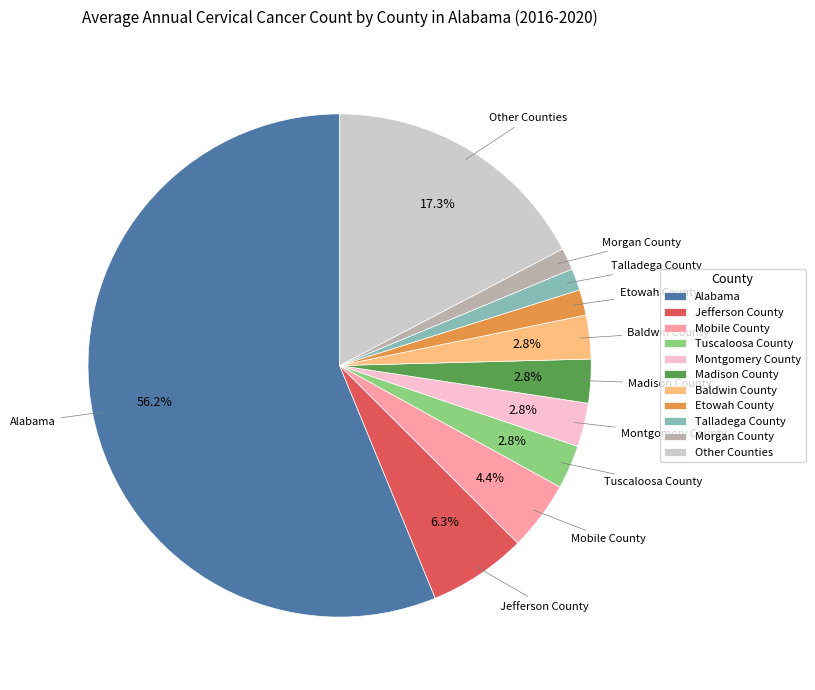

What is the largest slice in the pie chart?

Alabama